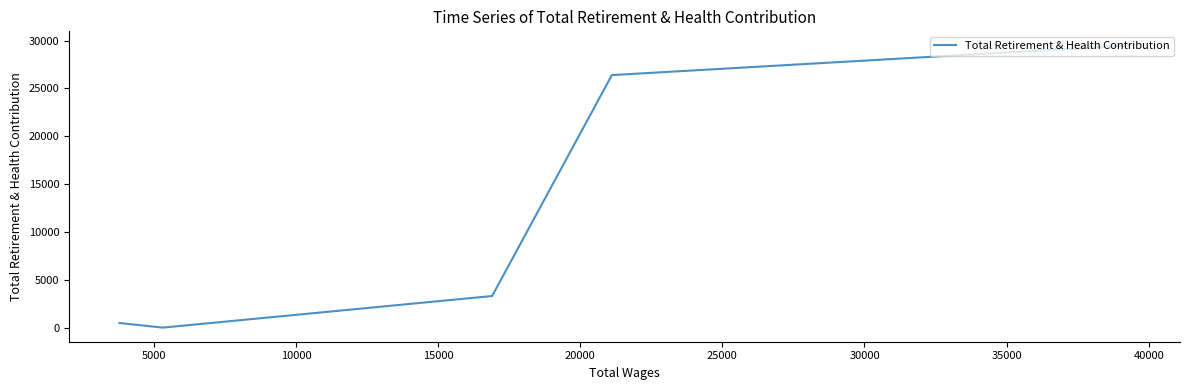

Is it true that the value at 0 is 15547?

False